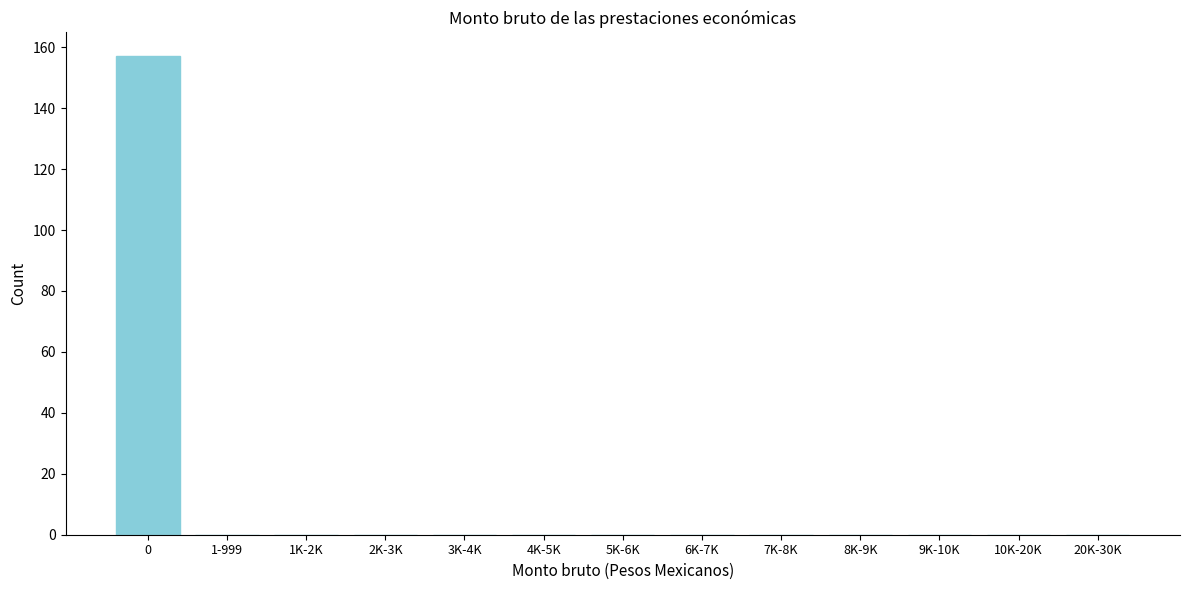

Reading left to right, what are all the values shown in this chart?

0=157	1-999=0	1K-2K=0	2K-3K=0	3K-4K=0	4K-5K=0	5K-6K=0	6K-7K=0	7K-8K=0	8K-9K=0	9K-10K=0	10K-20K=0	20K-30K=0